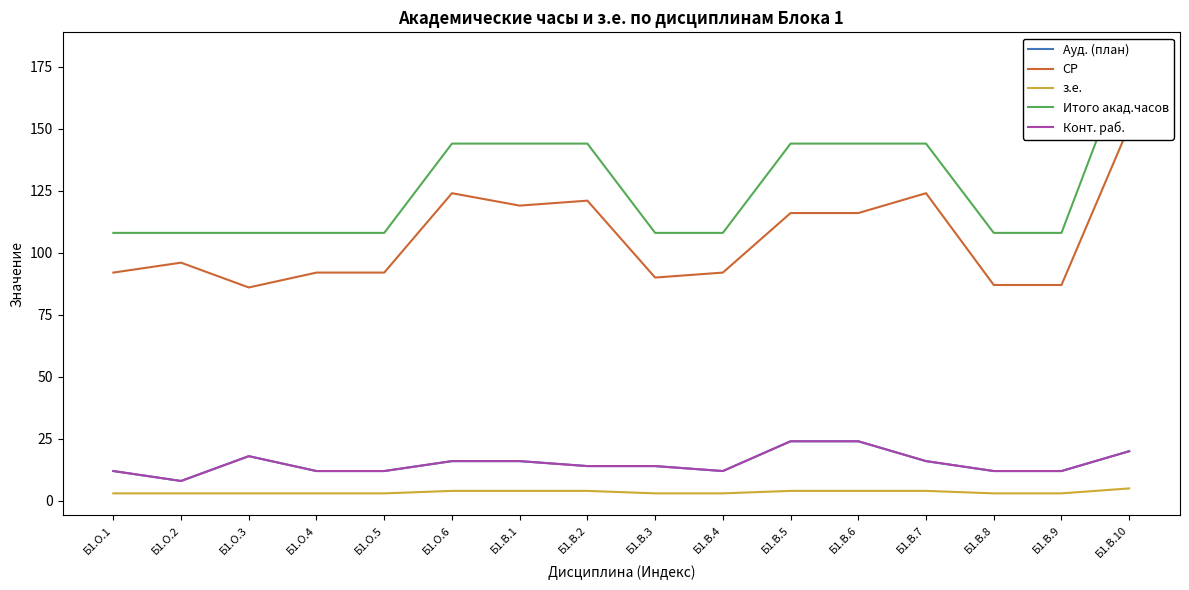

True or false: СР has a value of 119 at Б1.В.1.

True